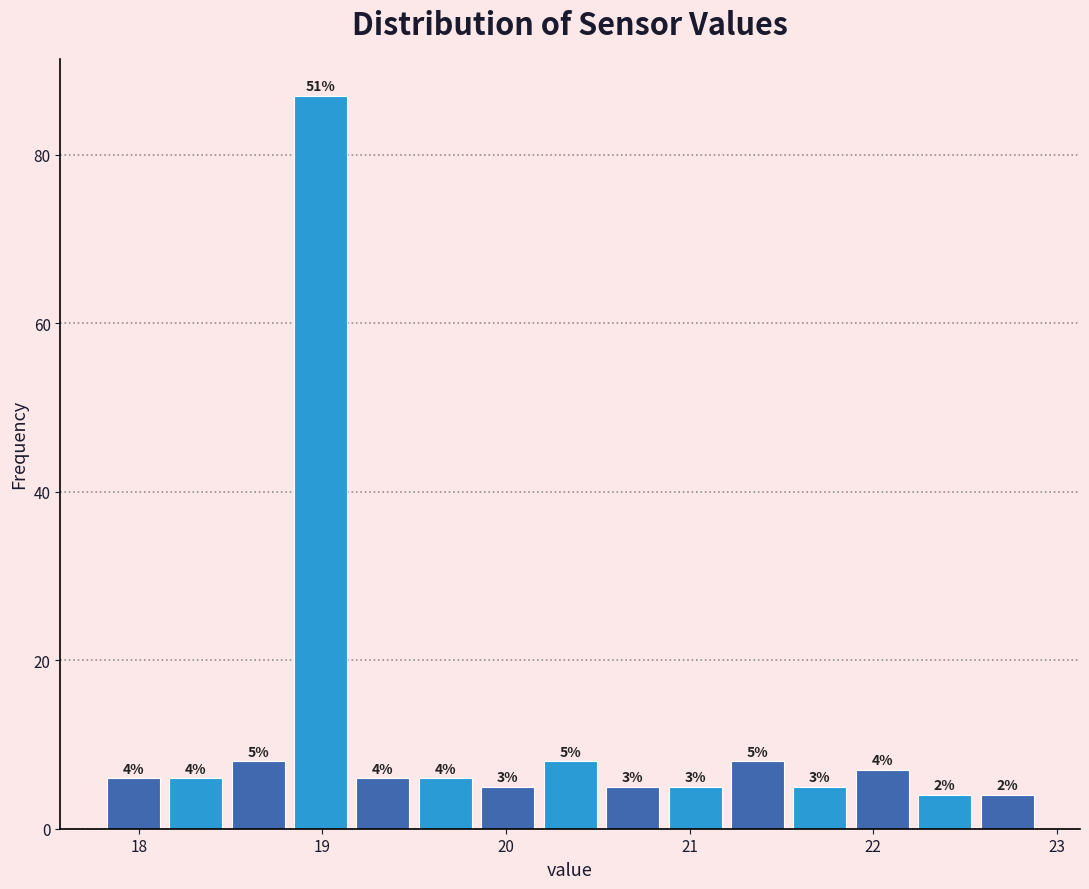

Around what value on the x-axis is the tallest bar? Give the approximate position of its centre, as read against the axis.

19.0